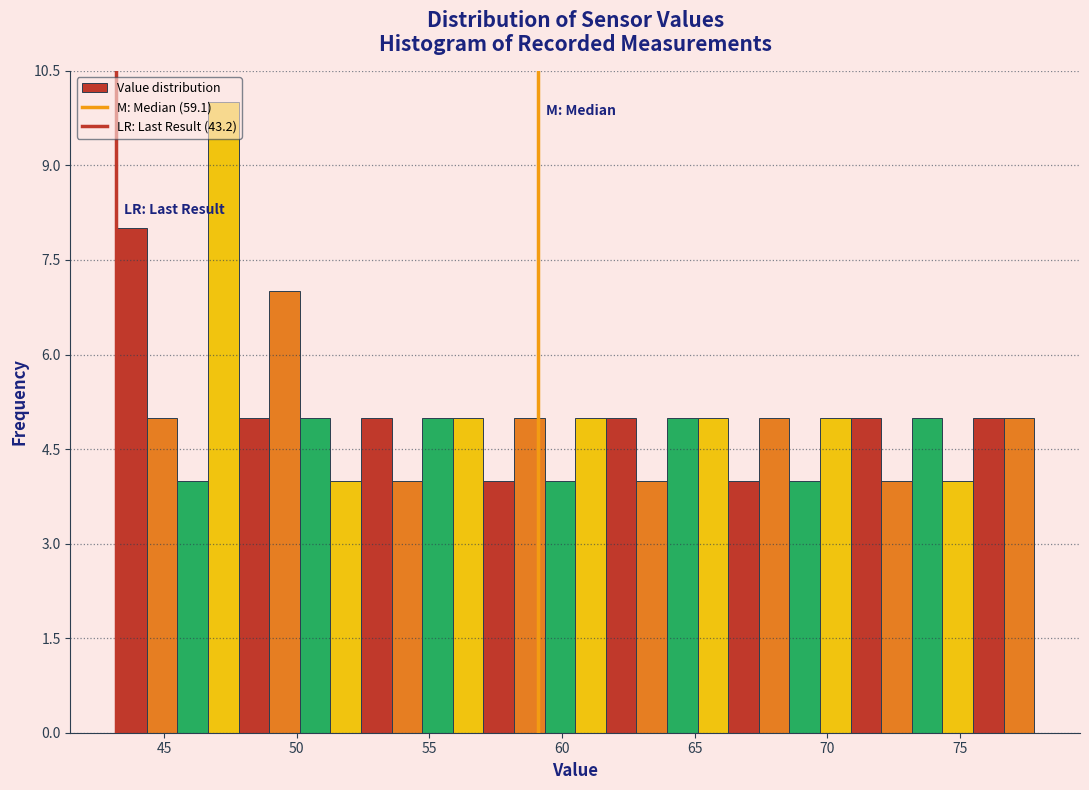

Read against the x-axis, roughly where is the centre of the tallest bar?

47.0